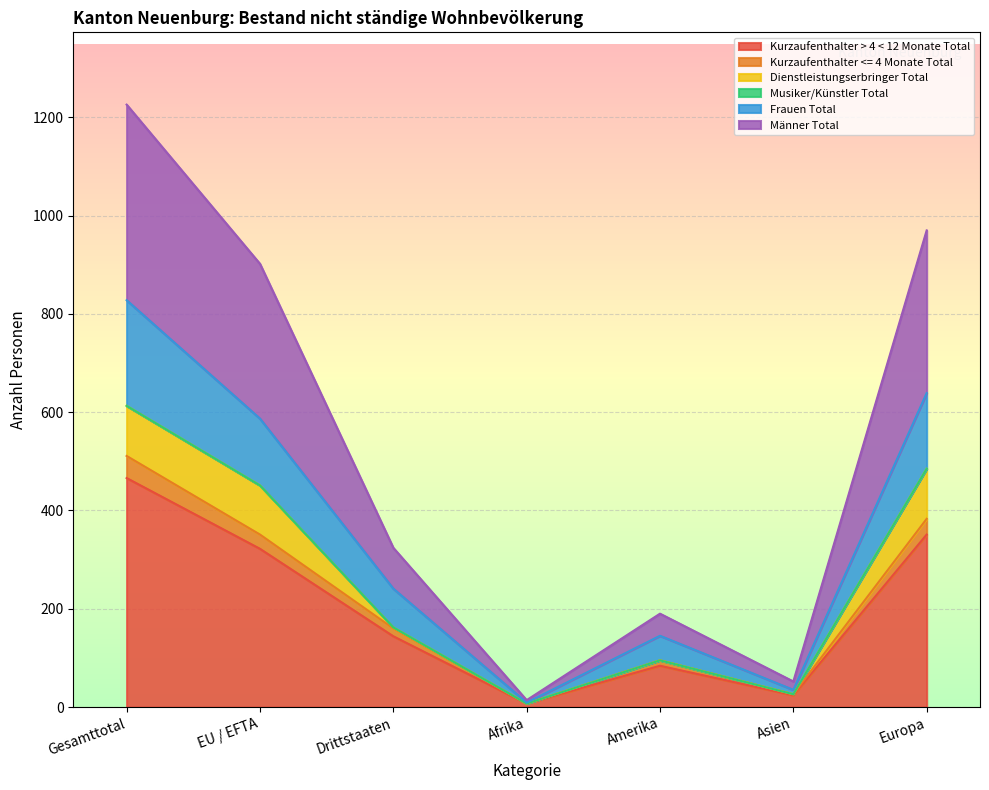

At which label is Männer Total closest to 310?

EU / EFTA